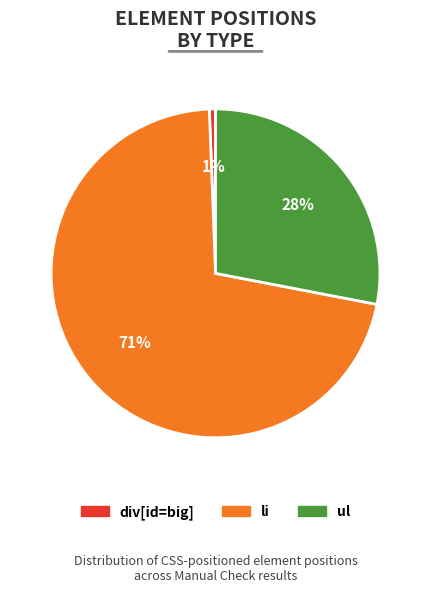

Is there a majority slice in this chart?

Yes